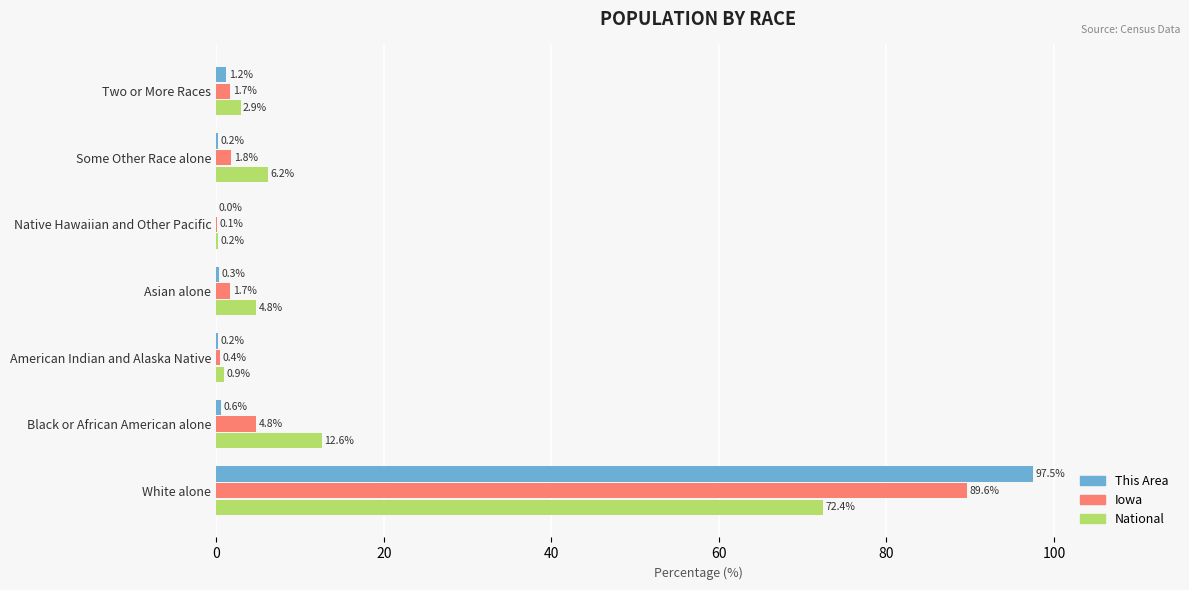

What is the maximum value shown in the chart?

97.5